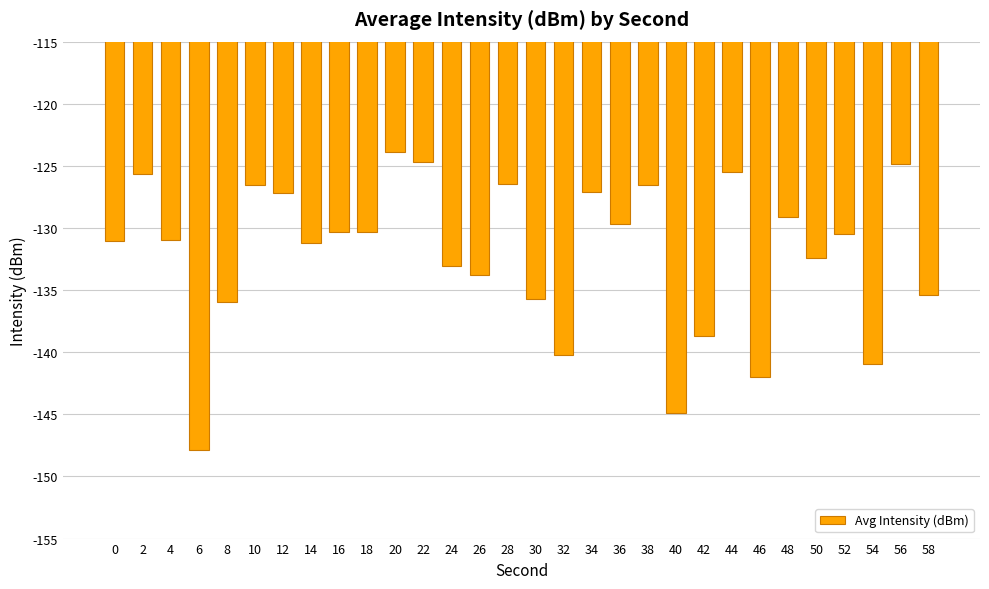

Read the value at 22.

-124.7